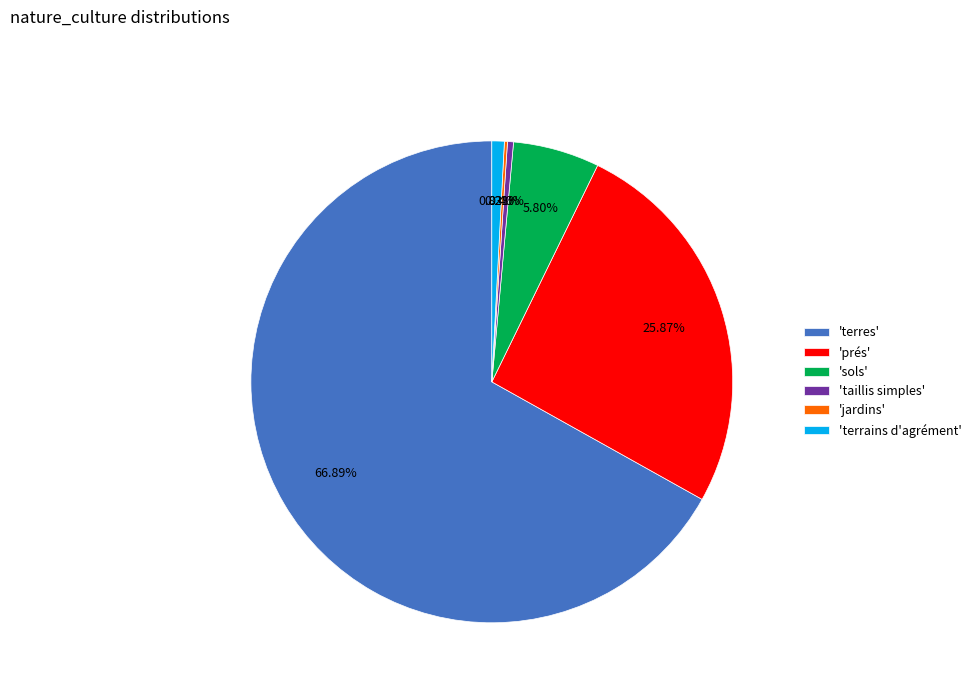

To the nearest percent, what is the difference between the largest and smallest slice percentages?

67%